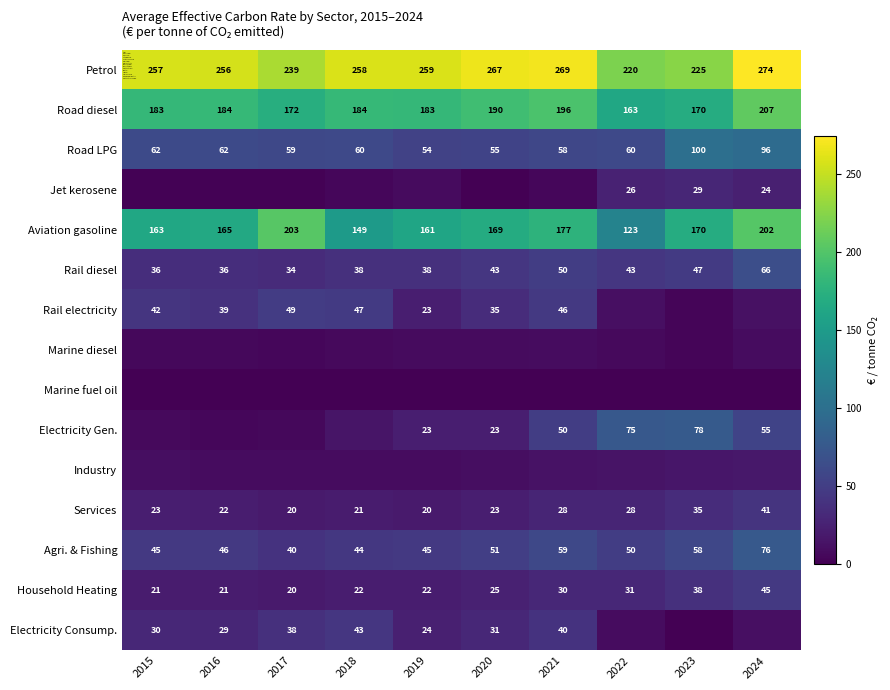

What is the sum of all Agri. & Fishing values?

514